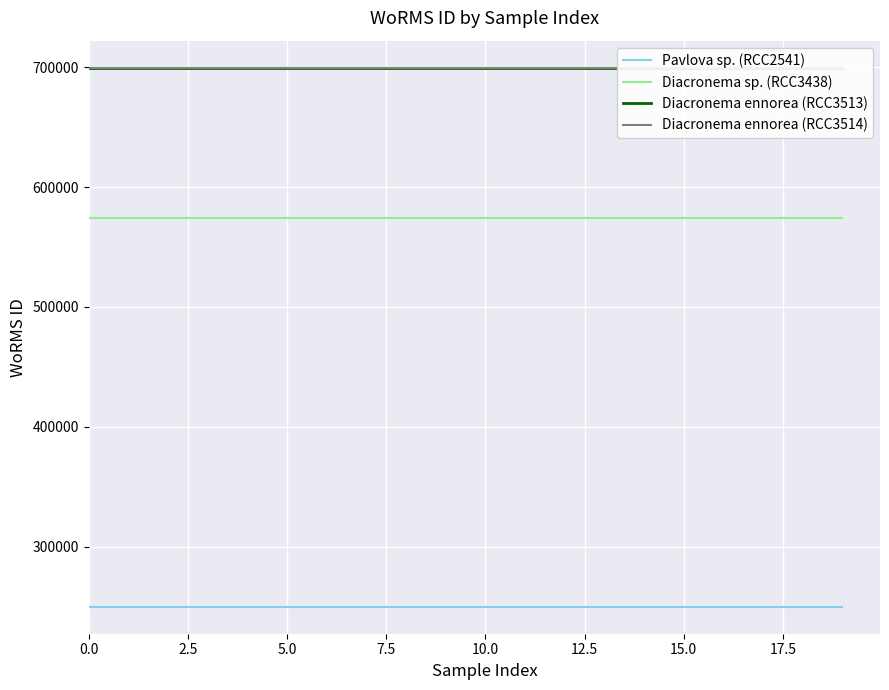

Between 11 and 5.0, which is larger?

11